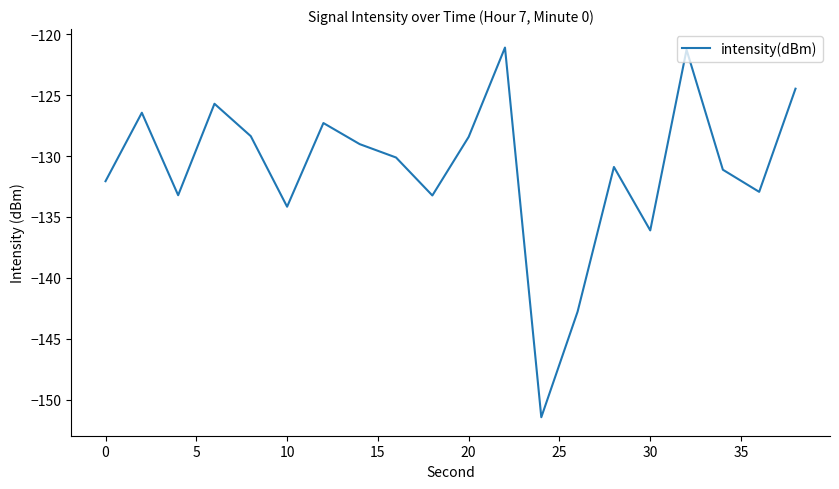

What is the minimum value shown in the chart?

-151.4